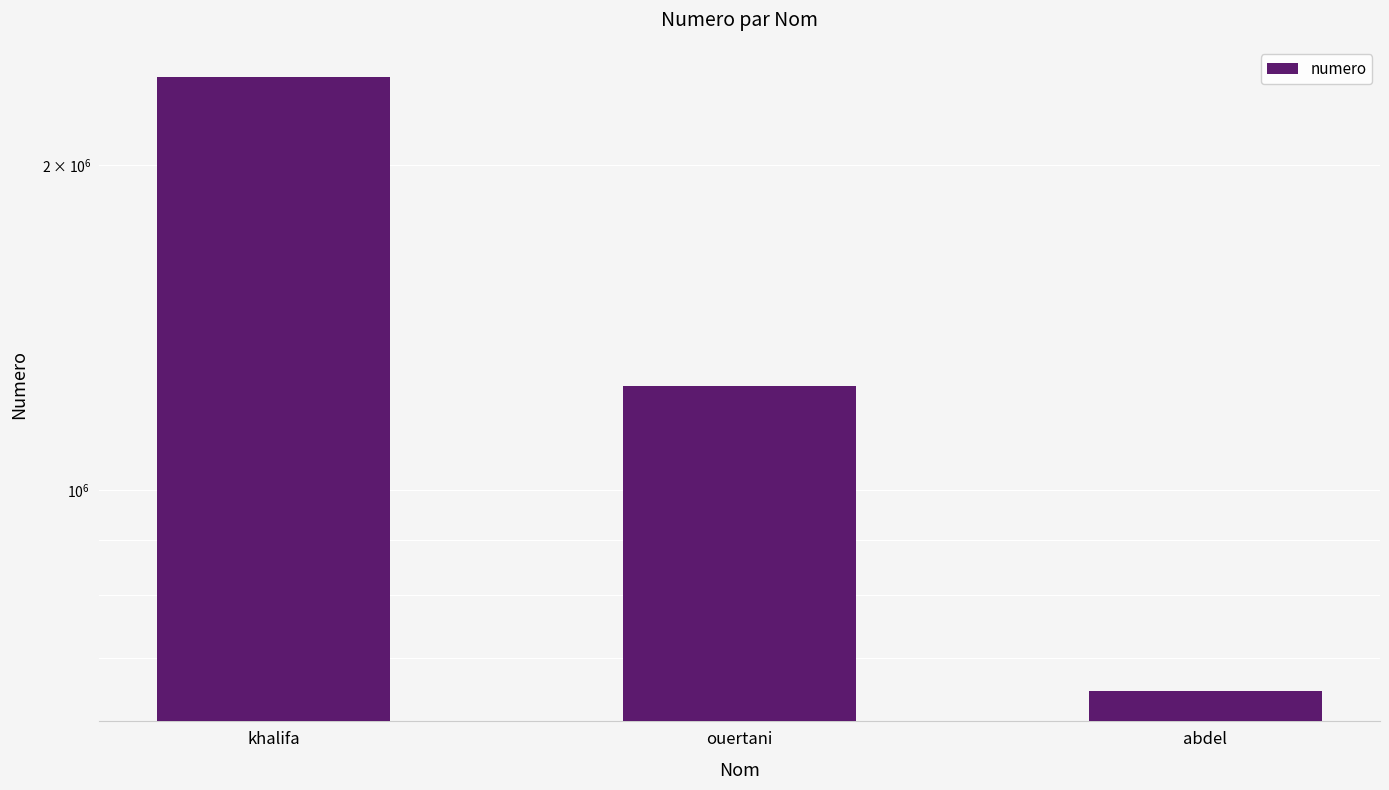

Reading left to right, what are all the values shown in this chart?

2410577	1247852	652417